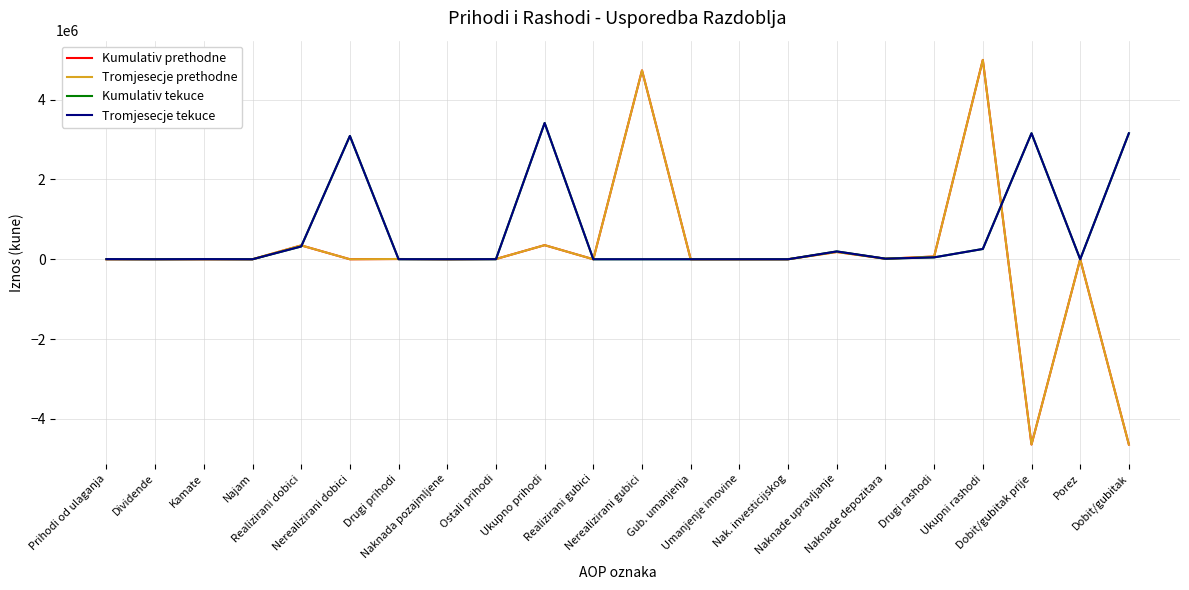

What is the total value across all series at Naknade upravljanje?

756390